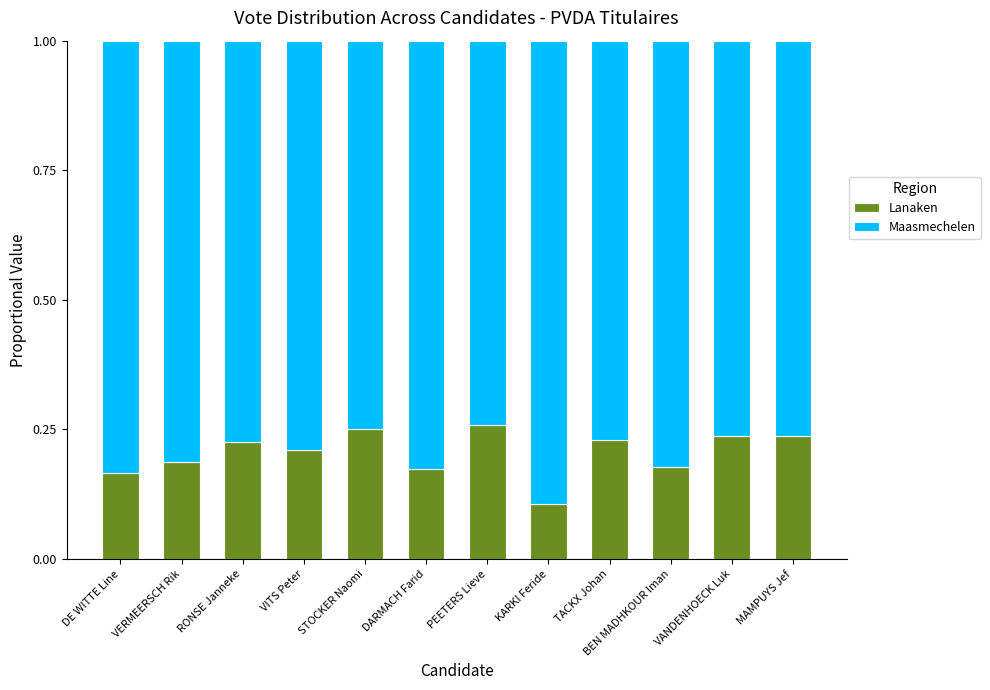

At which label does Lanaken reach its minimum?

KARKI Feride